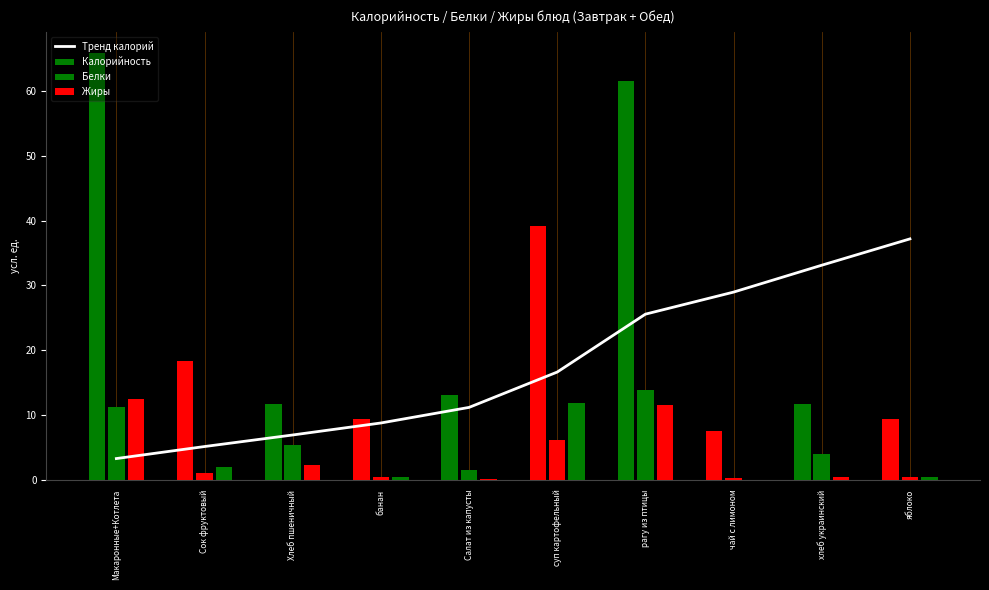

At which label does the data first exceed 16?

суп картофельный